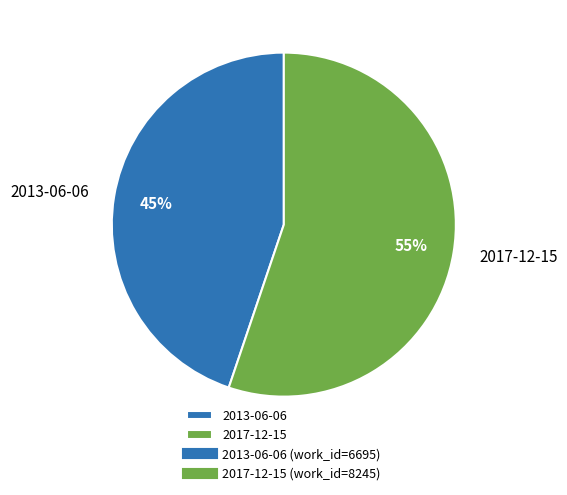

What is the largest slice in the pie chart?

2017-12-15